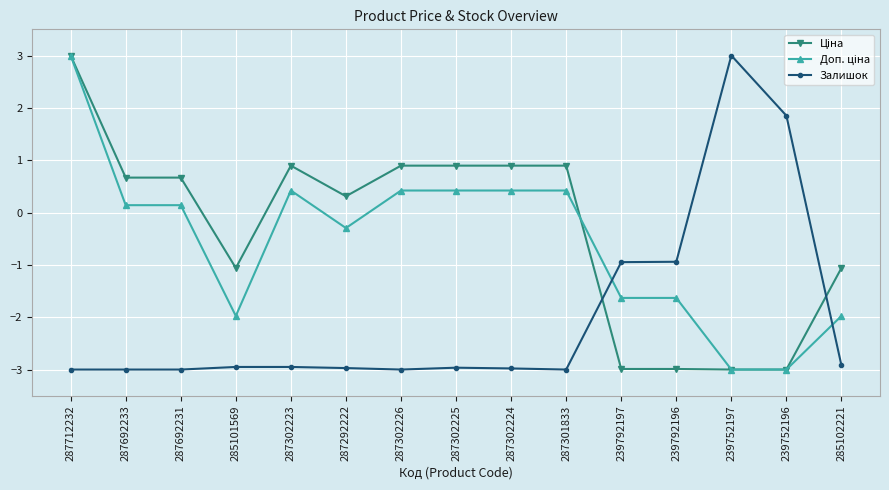

Which series changed the most between 287301833 and 239752196?

Залишок